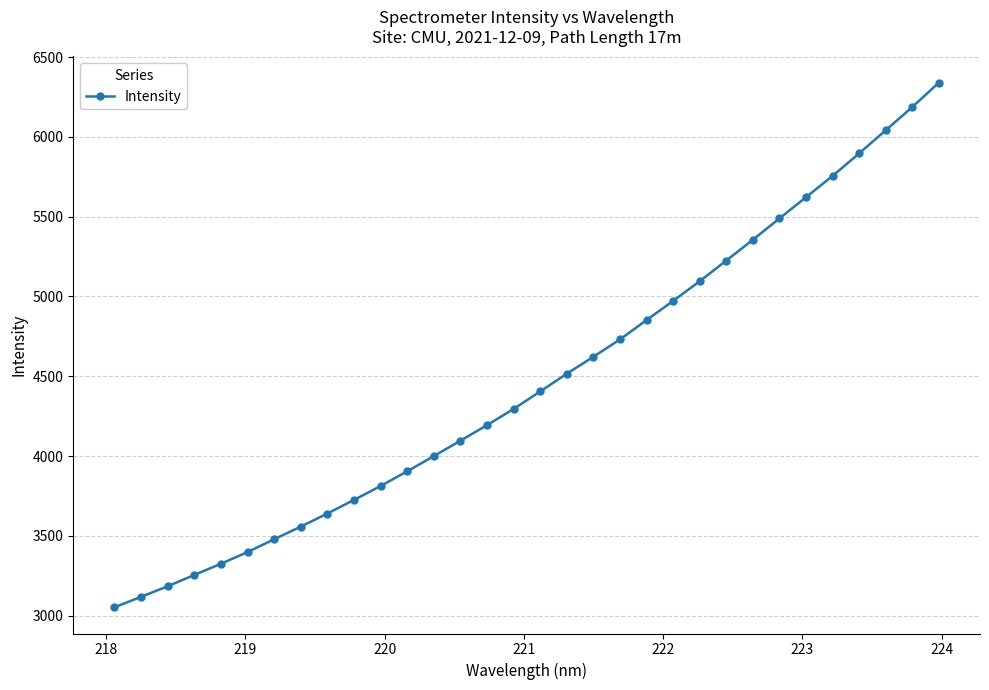

What is the value of the 10th point from the left?

3725.6